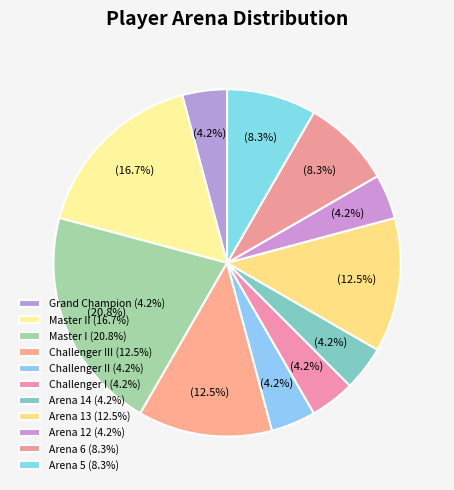

Which slice is the smallest?

Grand Champion